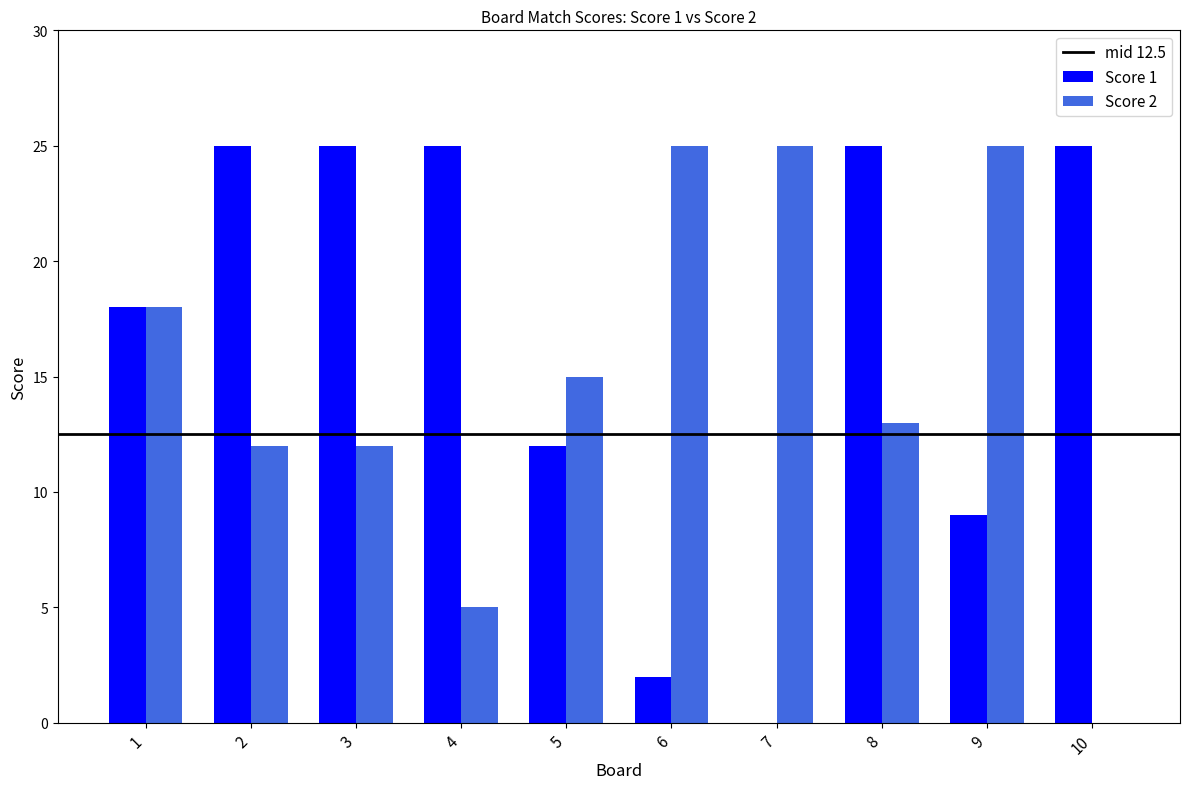

Between 2 and 4, which series saw the biggest shift?

Score 2